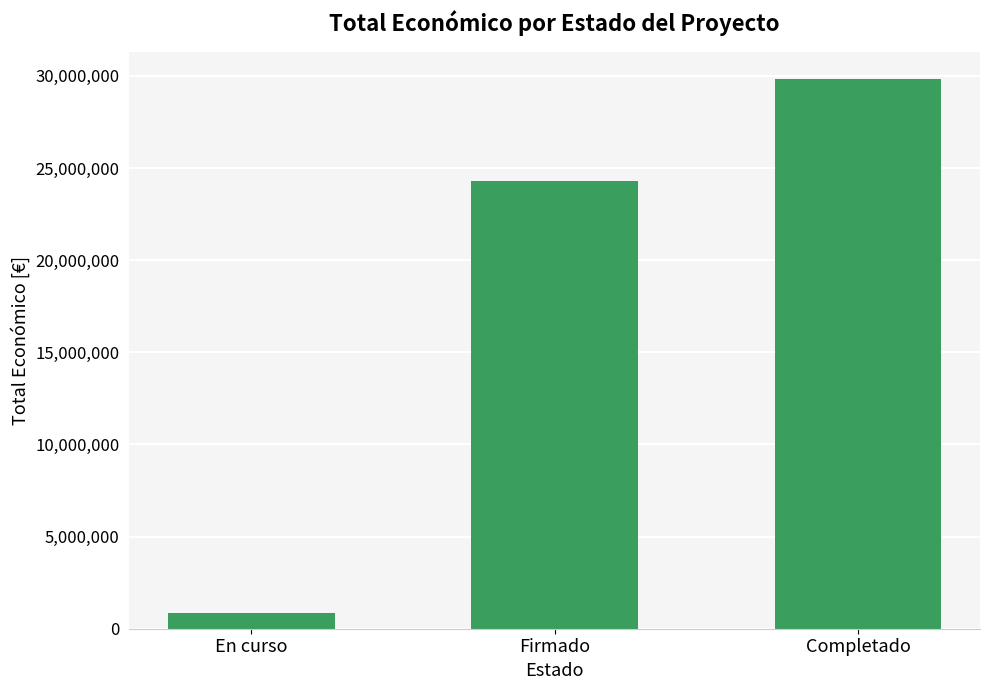

What is the difference between the maximum and minimum values?

28960716